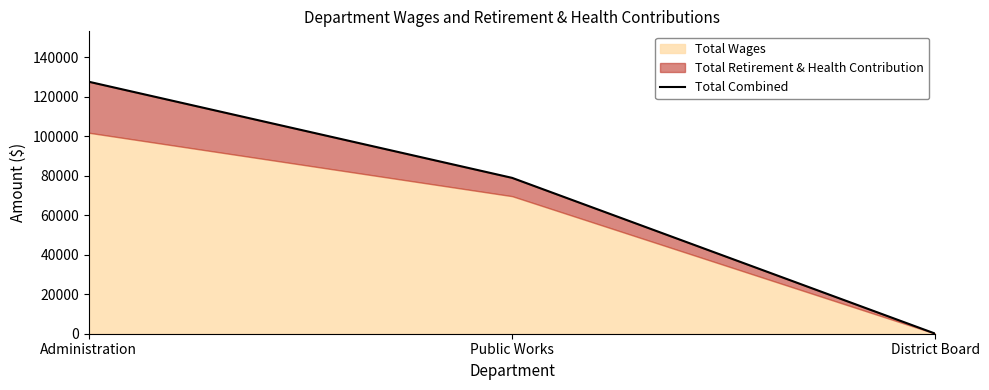

At which label does the data first exceed 78927?

Administration